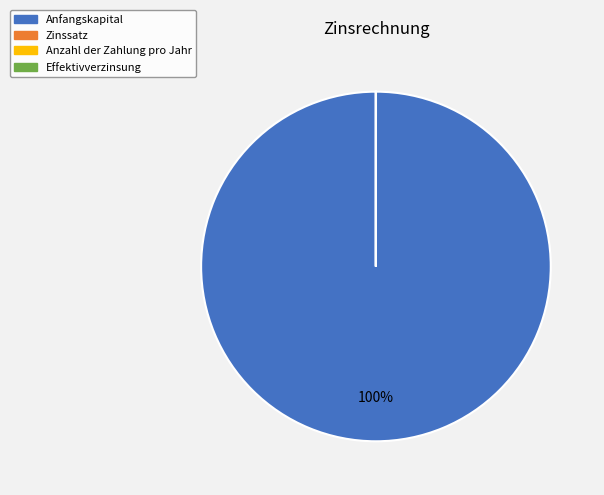

To the nearest percent, what is the average slice percentage?

25%